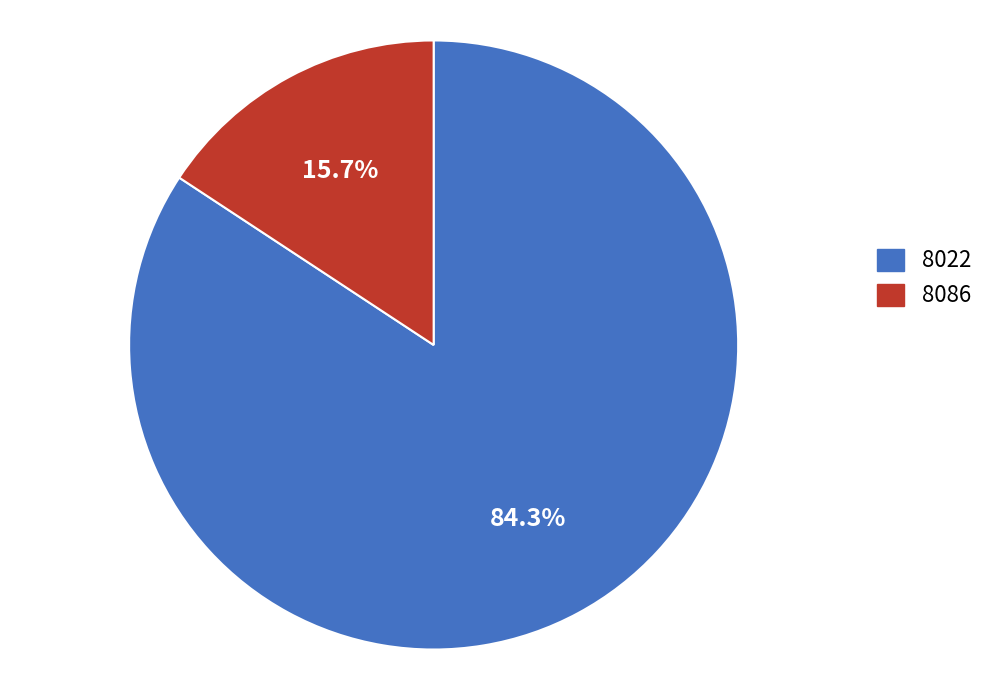

Between 8086 and 8022, which is larger?

8022